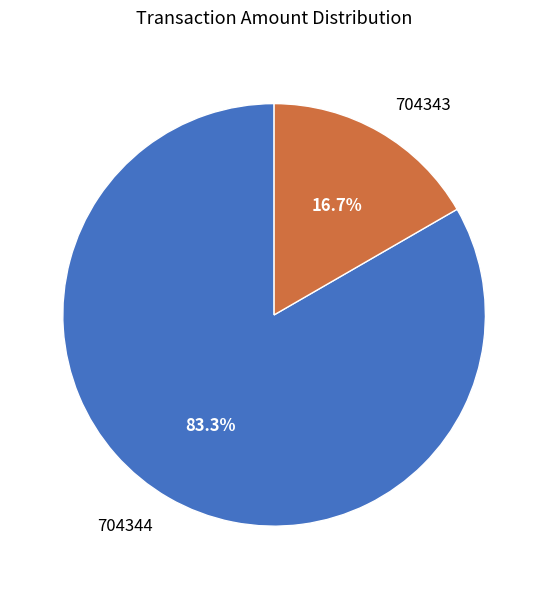

To the nearest percent, what is the difference between the largest and smallest slice percentages?

67%